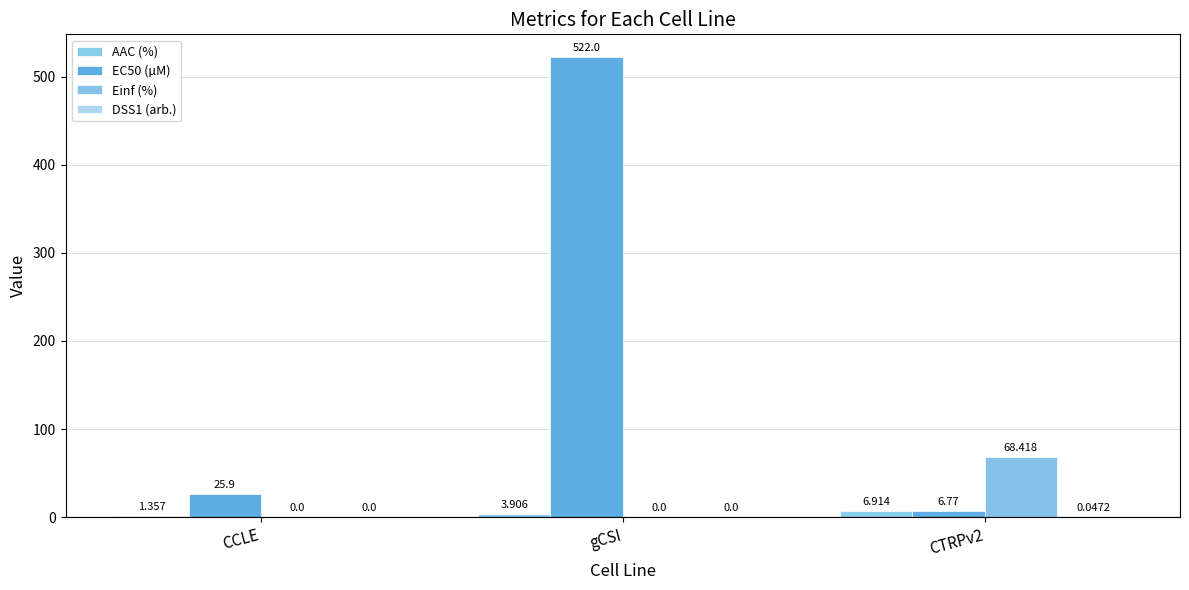

What position from the left is gCSI?

2